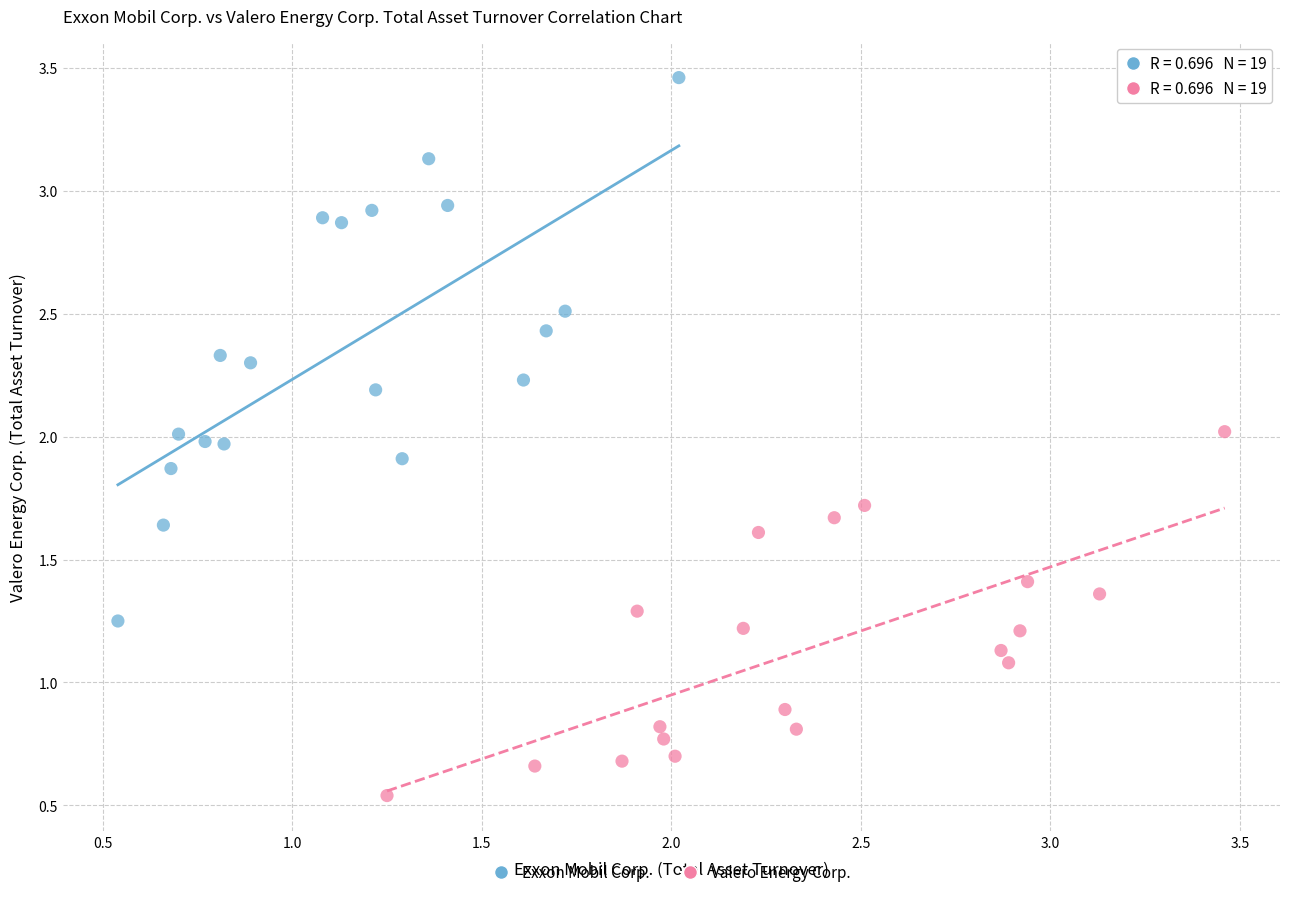

Which series has the largest Y range (max minus min)?

Exxon Mobil Corp.